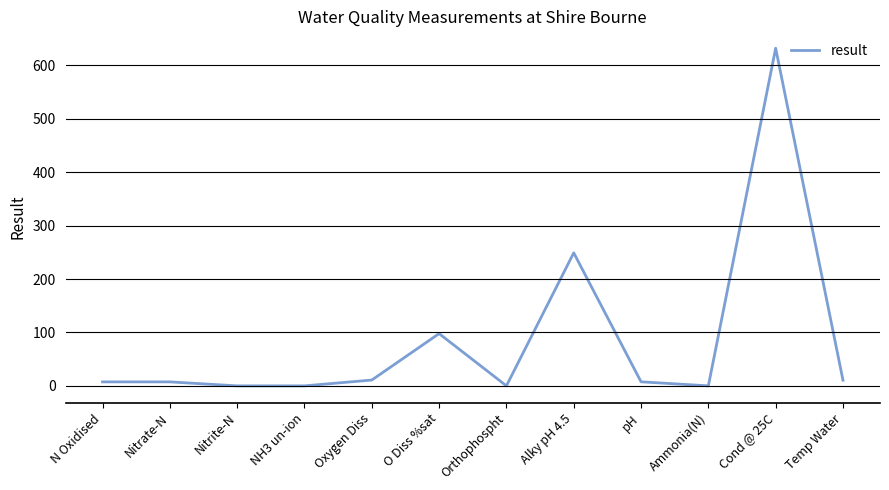

Where is the data nearest to the value 316?

Alky pH 4.5